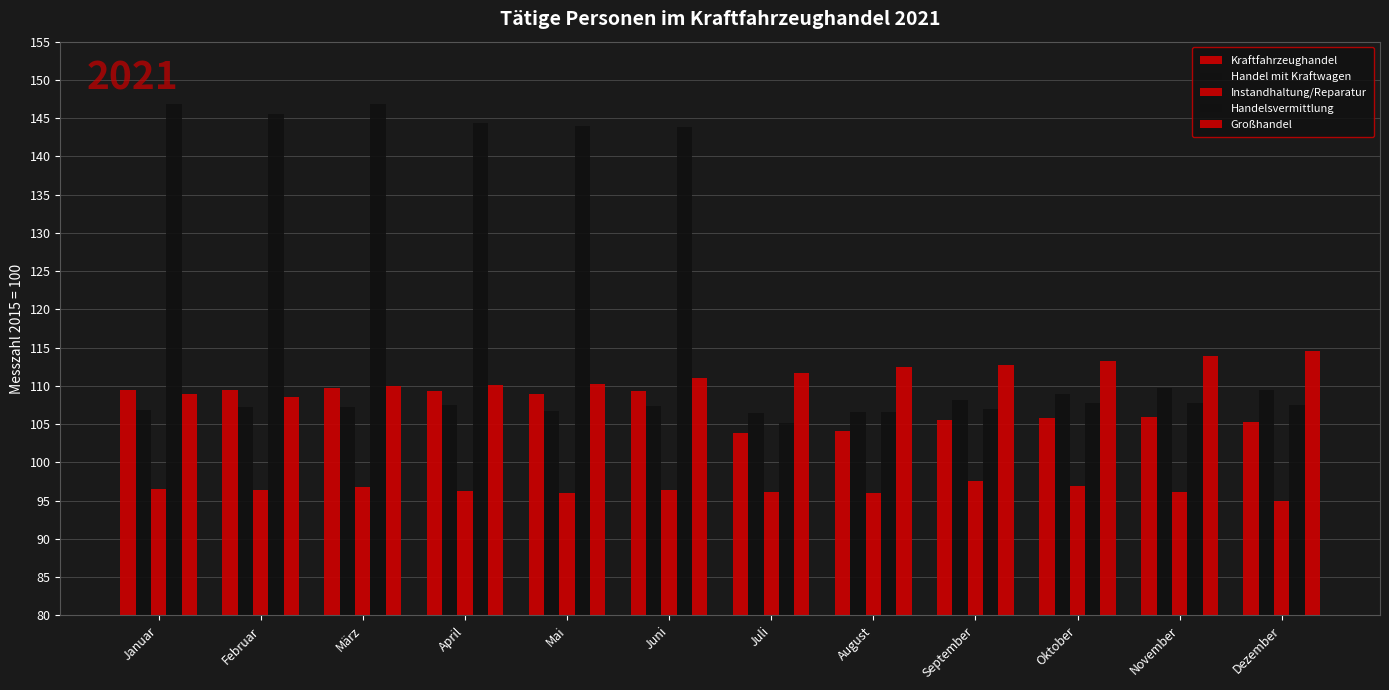

Is the value of Großhandel at März greater than the value of Instandhaltung/Reparatur at November?

Yes